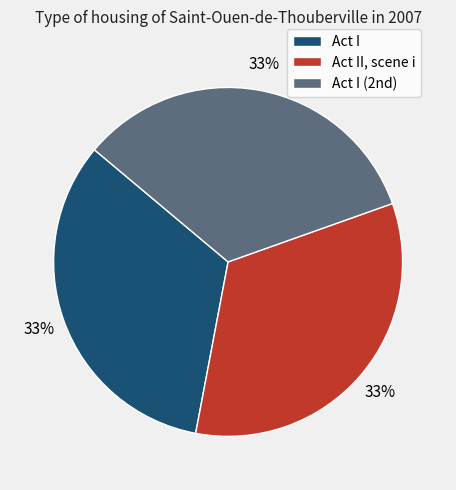

Count the number of slices in the pie.

3